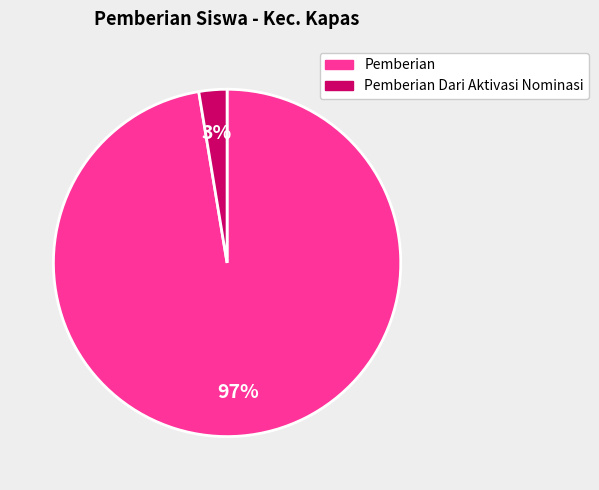

To the nearest percent, what is the average slice percentage?

50%